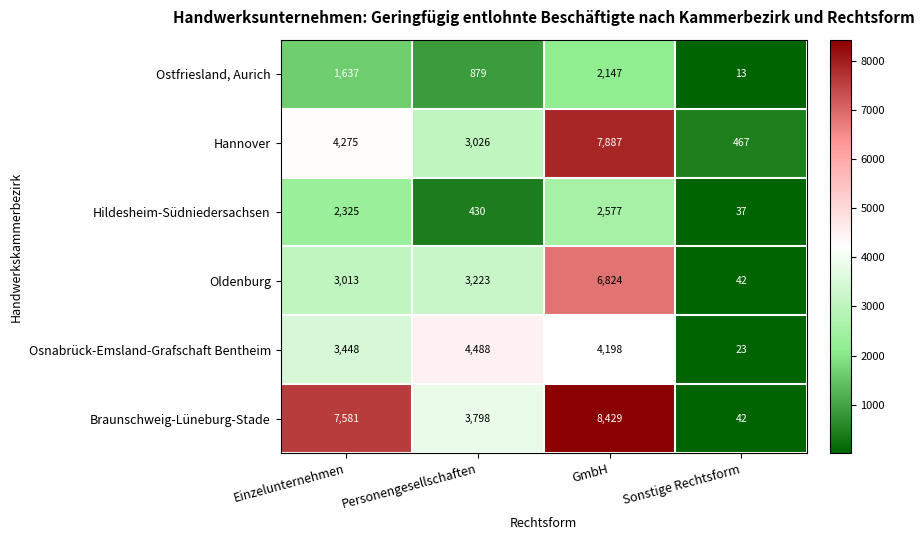

Read the Hildesheim-Südniedersachsen value at Sonstige Rechtsform, to the nearest 50.

50